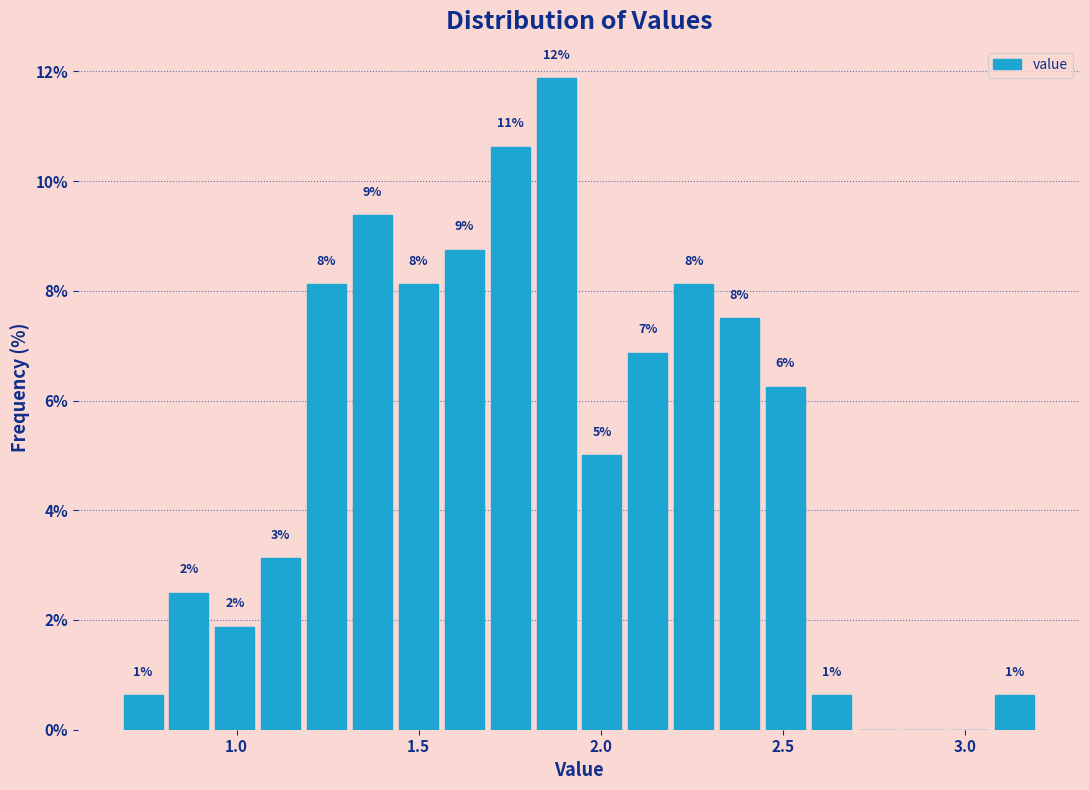

Around what value on the x-axis is the tallest bar? Give the approximate position of its centre, as read against the axis.

1.90